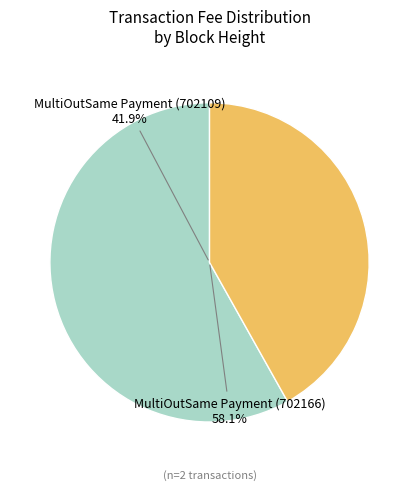

To the nearest percent, what is the difference between the largest and smallest slice percentages?

16%